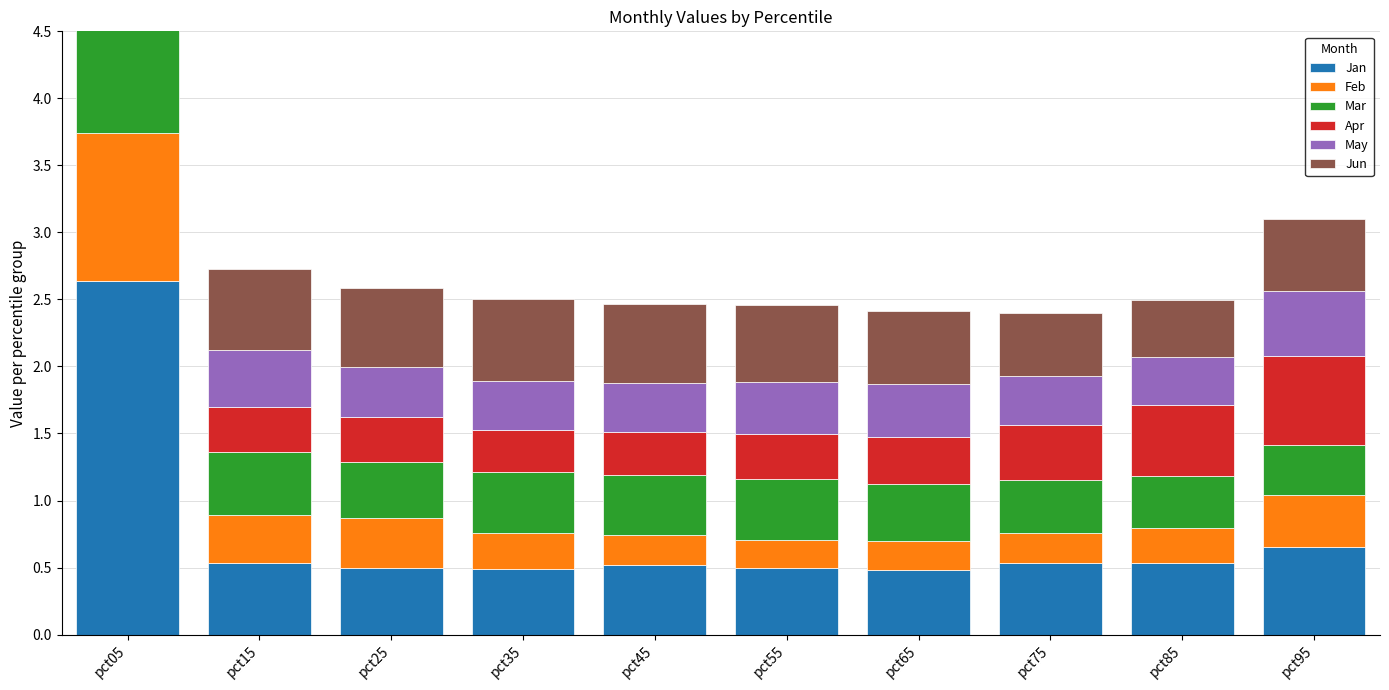

How many Jan values are between 0 and 1?

9